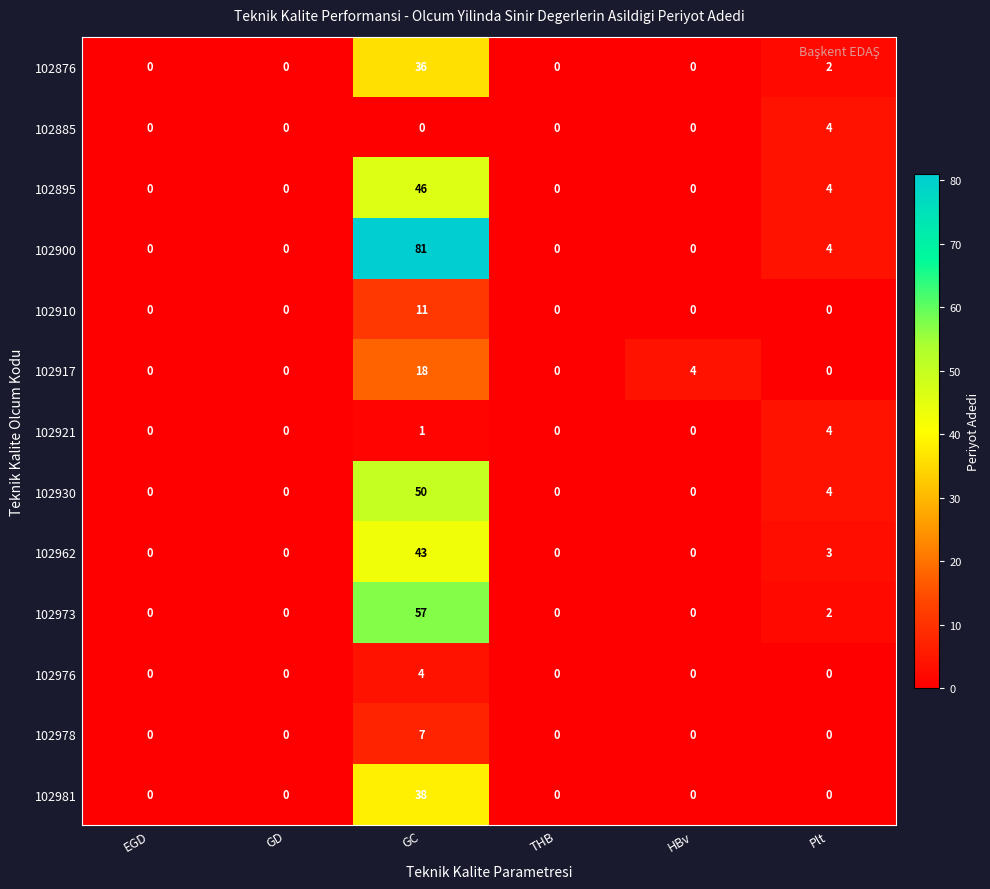

Which series has the largest total across all categories?

102900